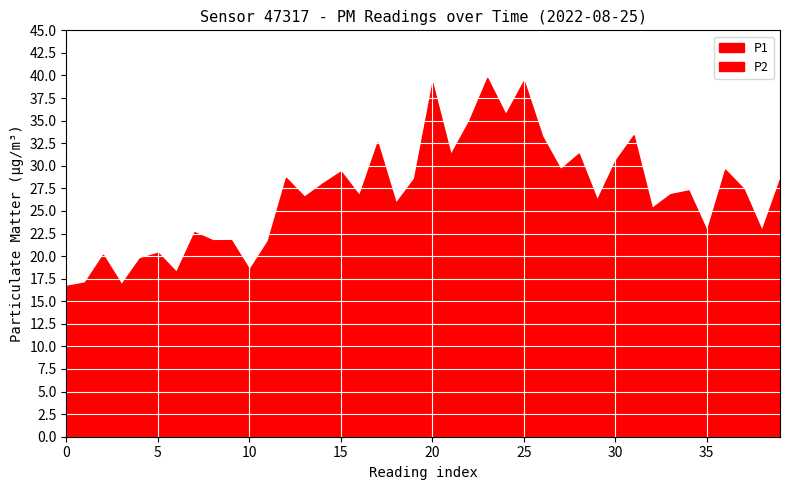

What is the difference between the P1 values at 9 and 31?

11.6